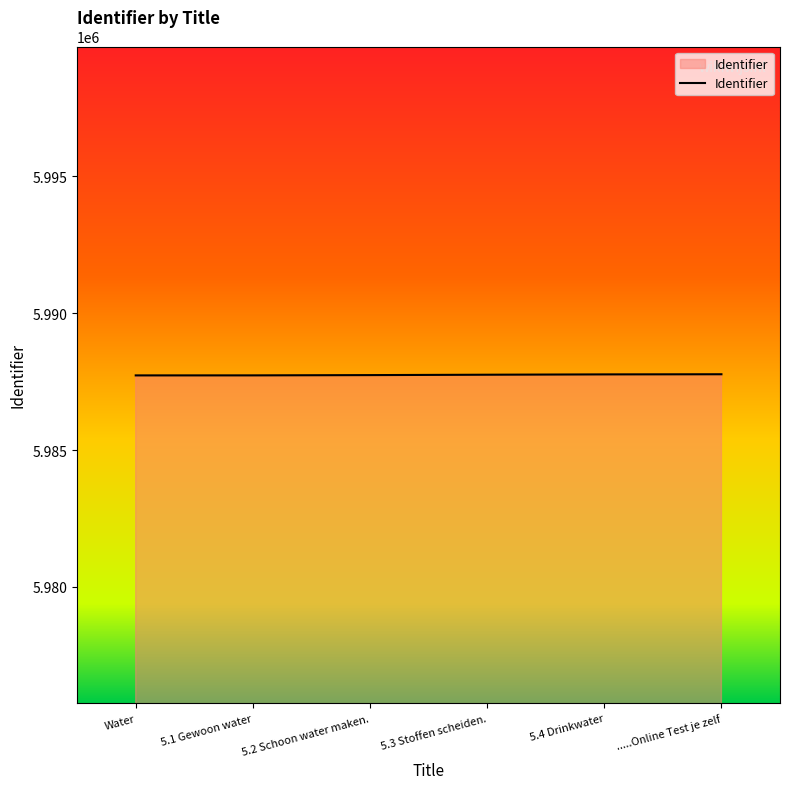

What is the minimum value shown in the chart?

5987728